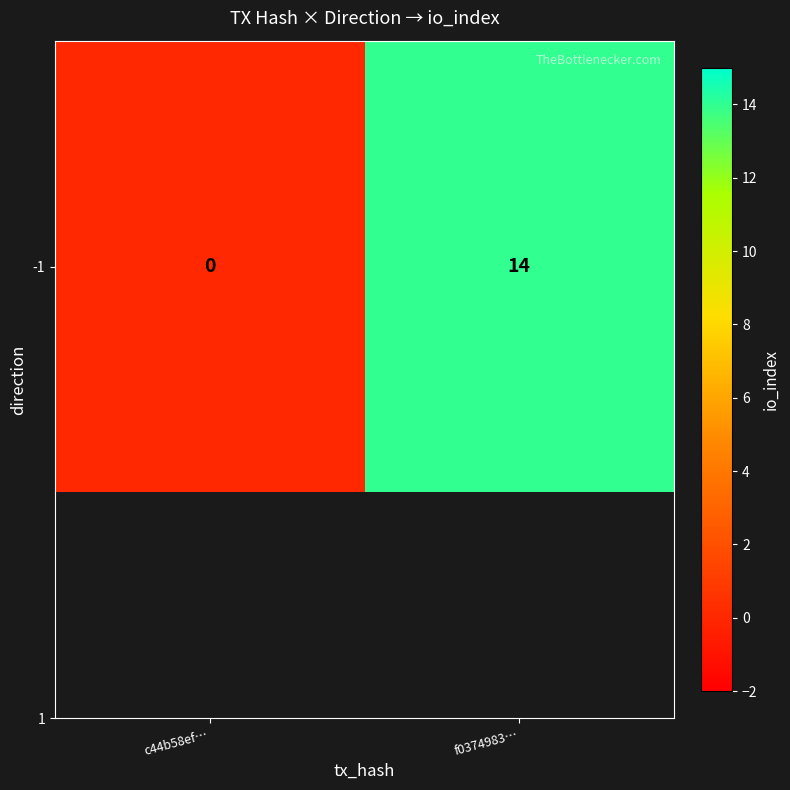

The value at c44b58ef… is 0. True or false?

True